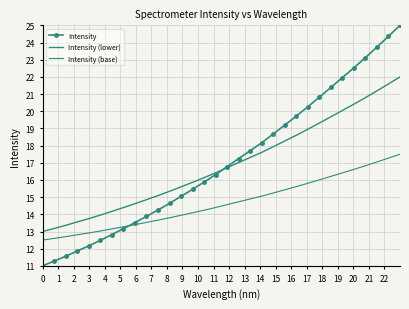

Which series has the largest range (max minus min)?

Intensity